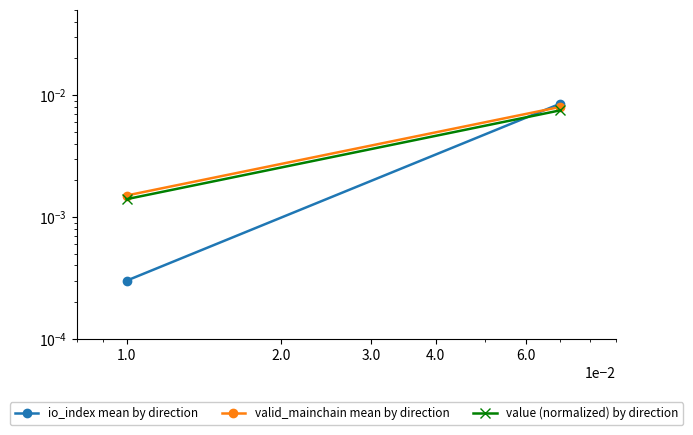

Between 0.0 and 0.0, which series saw the biggest shift?

io_index mean by direction